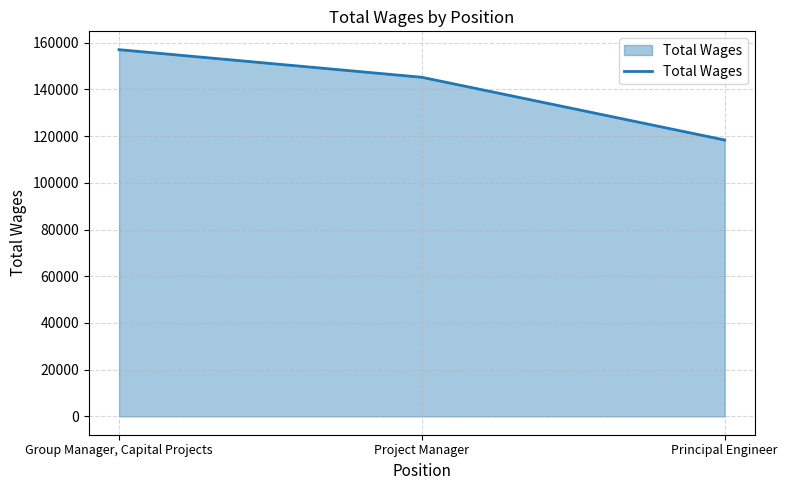

Reading left to right, extract all data points from this chart.

Group Manager, Capital Projects=157010	Project Manager=145190	Principal Engineer=118329